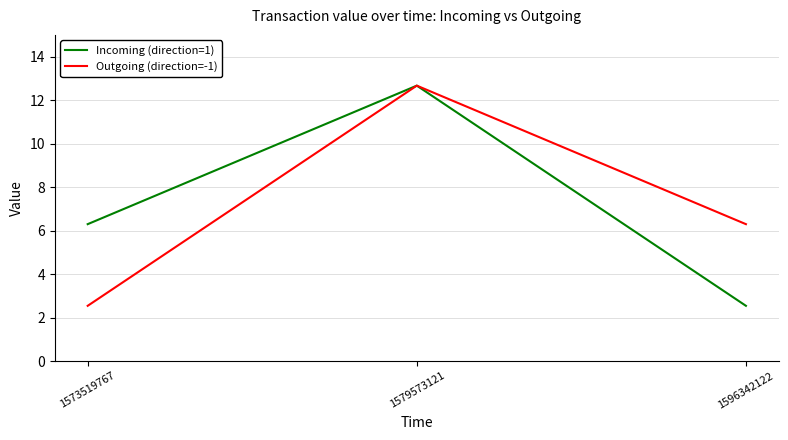

The Outgoing (direction=-1) series shows 3.9 at 1573519767. True or false?

False